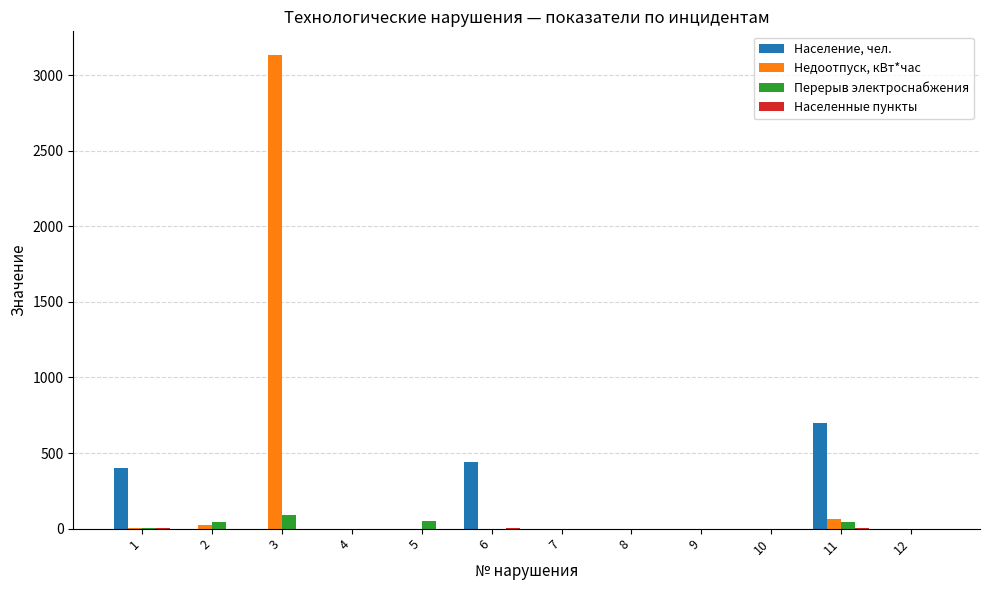

The value of Население, чел. at 5 is 397.4. True or false?

False